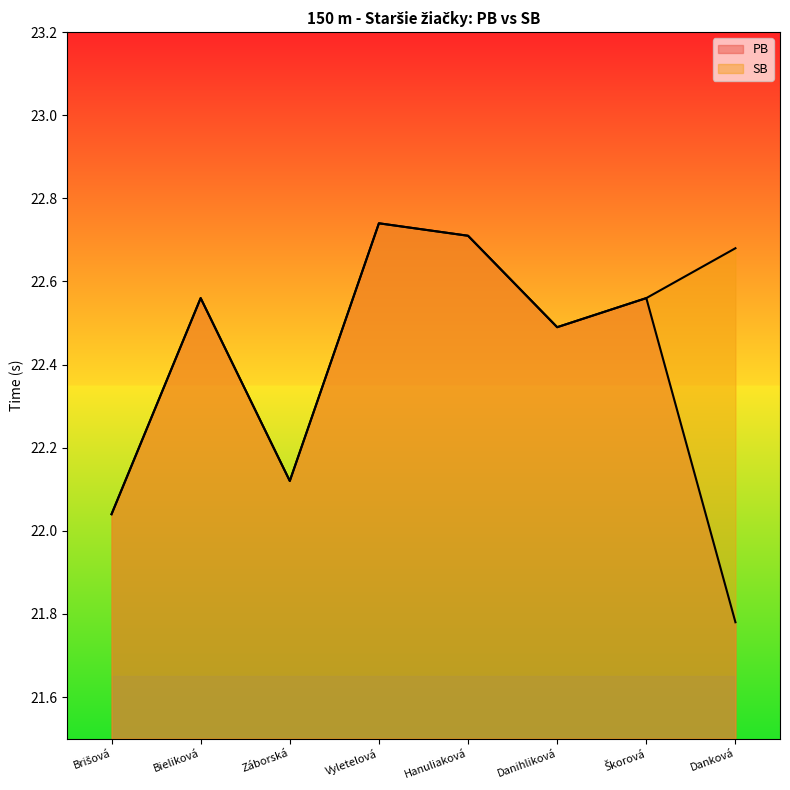

True or false: SB and PB intersect in this chart.

False